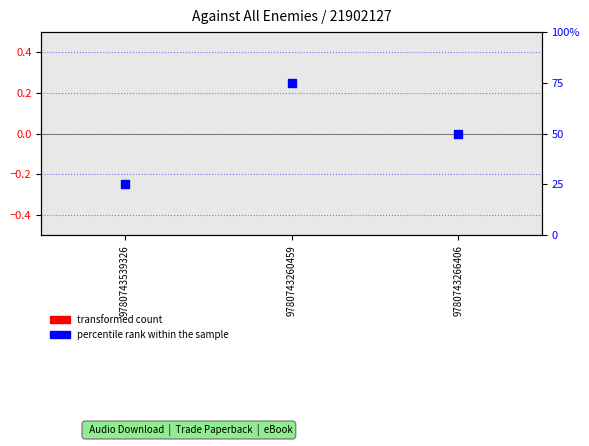

Which series has the largest Y range (max minus min)?

percentile rank within the sample